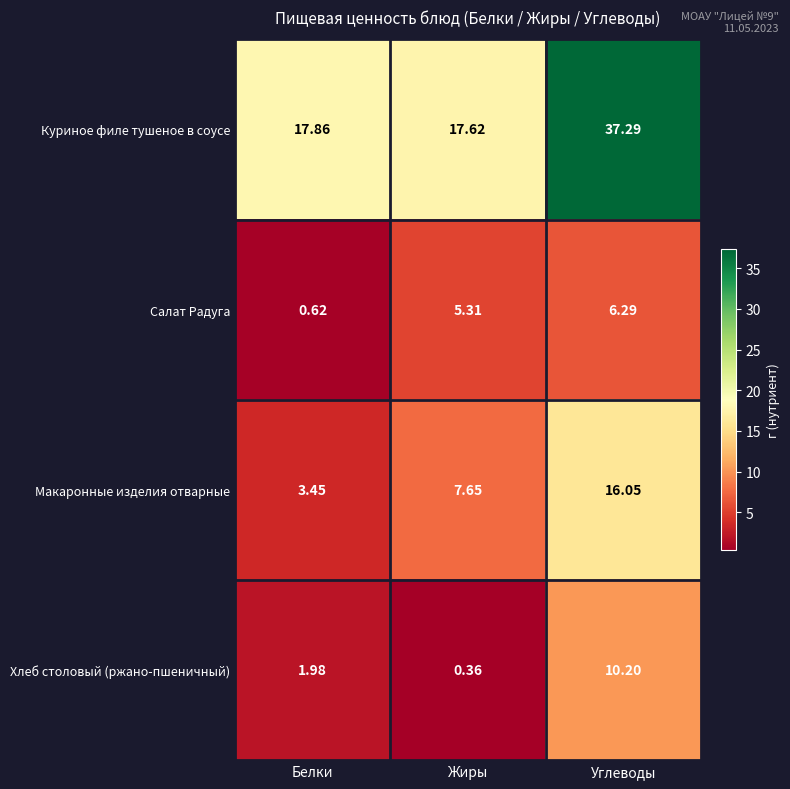

Which category has the highest value in the Куриное филе тушеное в соусе series?

Углеводы